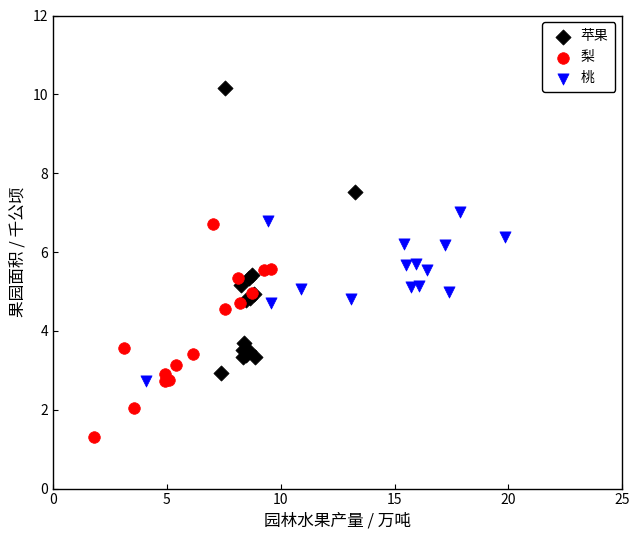

What are all the series names shown in the legend?

苹果, 梨, 桃